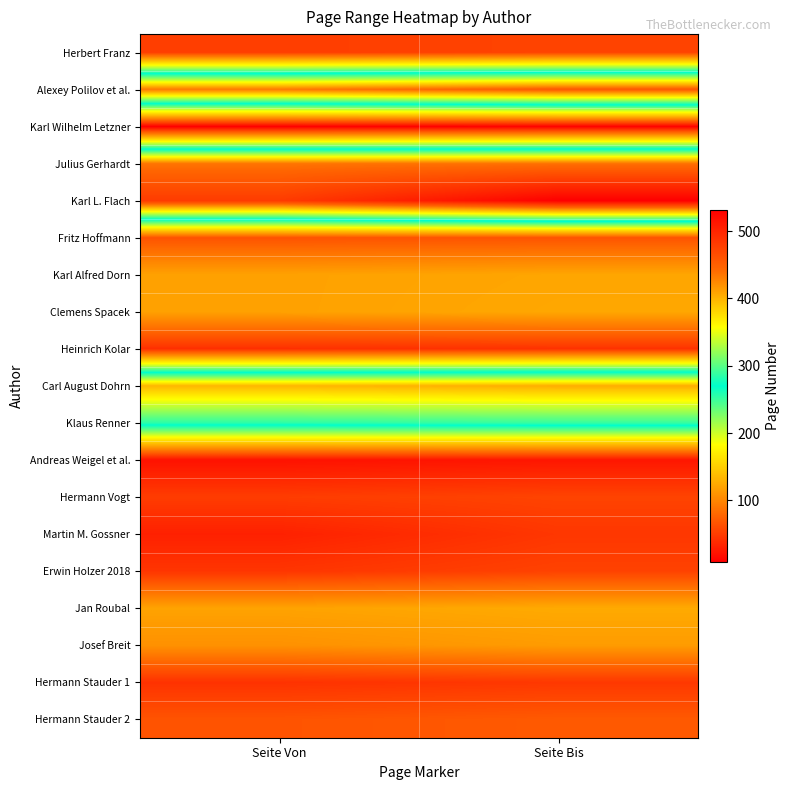

Reading left to right, transcribe all the data shown in this chart.

Herbert Franz: Seite Von=51	Seite Bis=55
Alexey Polilov et al.: Seite Von=433	Seite Bis=455
Karl Wilhelm Letzner: Seite Von=8	Seite Bis=10
Julius Gerhardt: Seite Von=436	Seite Bis=438
Karl L. Flach: Seite Von=481	Seite Bis=532
Fritz Hoffmann: Seite Von=65	Seite Bis=66
Karl Alfred Dorn: Seite Von=119	Seite Bis=122
Clemens Spacek: Seite Von=119	Seite Bis=123
Heinrich Kolar: Seite Von=41	Seite Bis=43
Carl August Dohrn: Seite Von=398	Seite Bis=403
Klaus Renner: Seite Von=285	Seite Bis=288
Andreas Weigel et al.: Seite Von=21	Seite Bis=24
Hermann Vogt: Seite Von=50	Seite Bis=55
Martin M. Gossner: Seite Von=31	Seite Bis=46
Erwin Holzer 2018: Seite Von=45	Seite Bis=54
Jan Roubal: Seite Von=120	Seite Bis=125
Josef Breit: Seite Von=108	Seite Bis=115
Hermann Stauder 1: Seite Von=43	Seite Bis=47
Hermann Stauder 2: Seite Von=66	Seite Bis=70